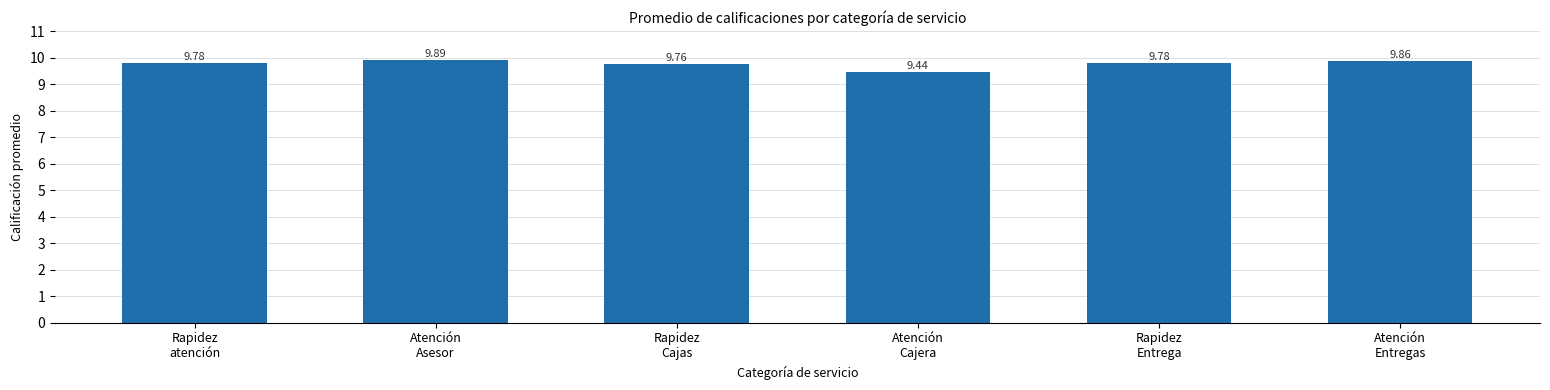

Is it true that the value at Atención
Cajera is 13.5?

False